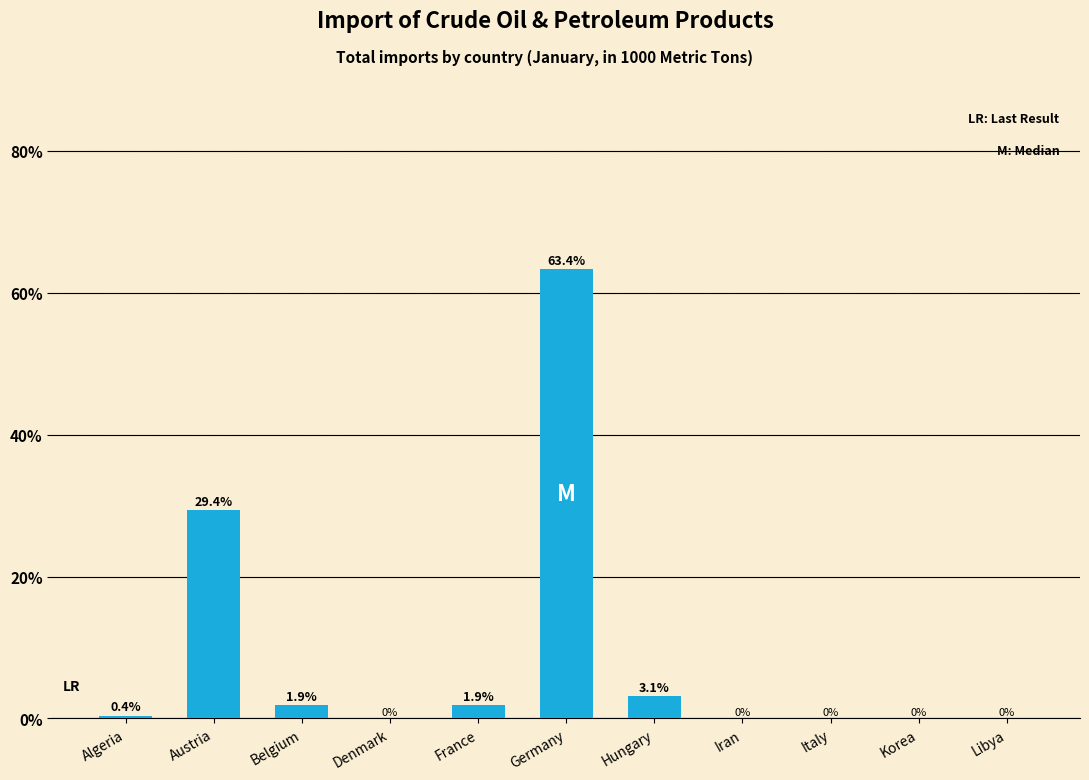

What is the sum of all values?

100.1